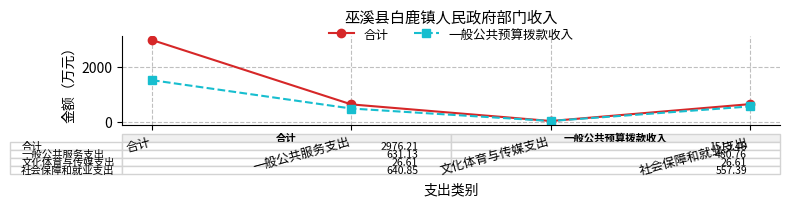

The 合计 series shows 631.1 at 一般公共服务支出. True or false?

True